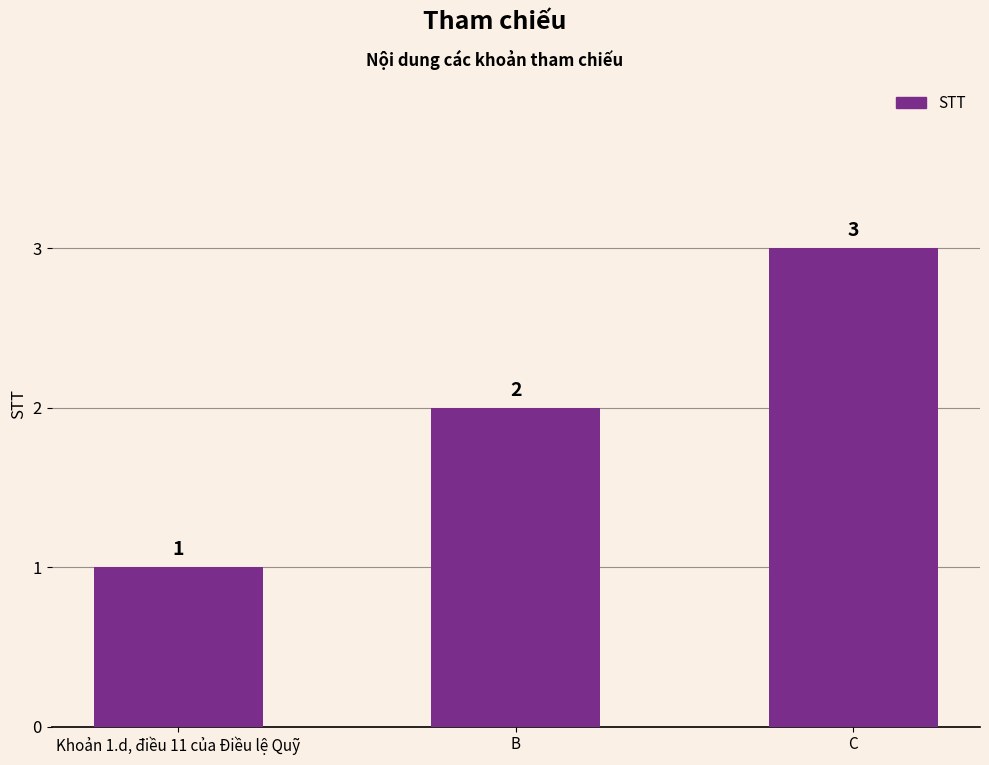

Count the number of categories in the chart.

3